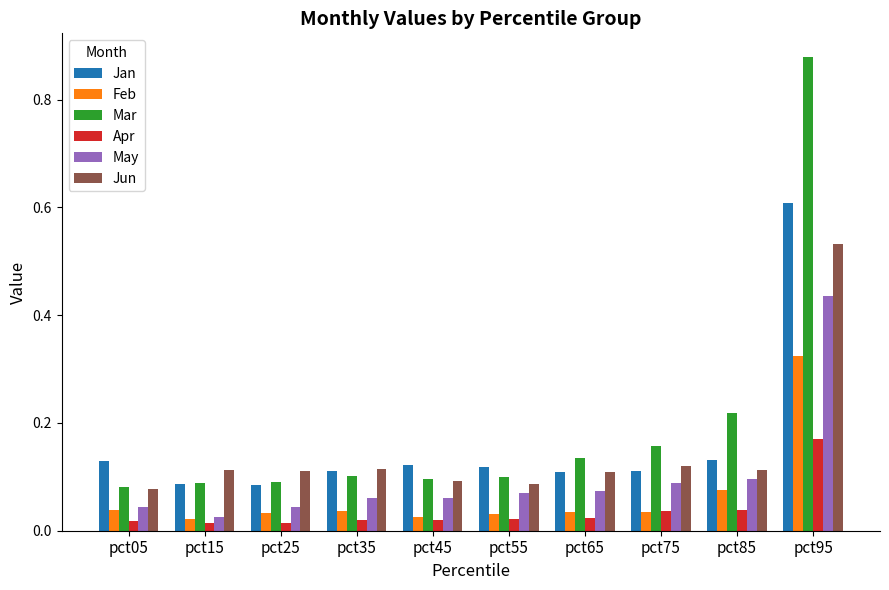

At how many categories does at least one series exceed 0?

10